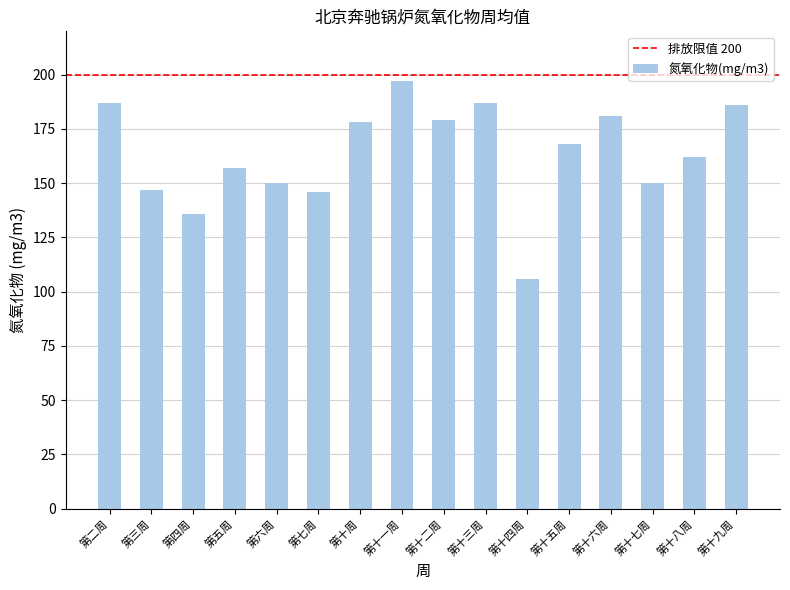

What is the label of the 10th bar from the right?

第十周